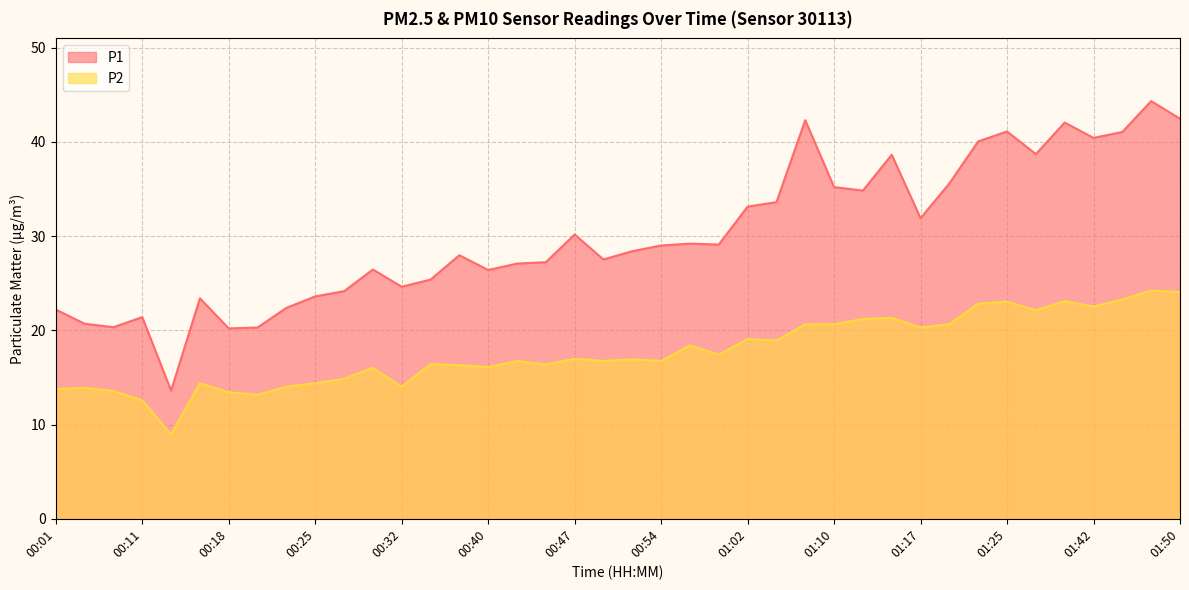

What is the difference between the second highest and second lowest values in the P1 series?

22.3